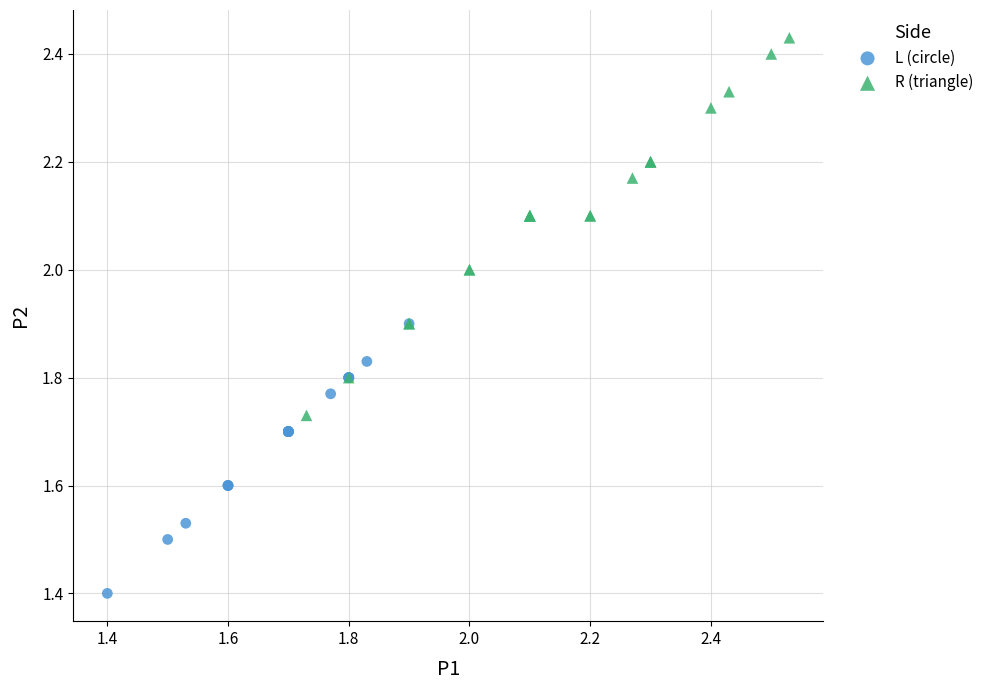

What are all the series names shown in the legend?

L (circle), R (triangle)